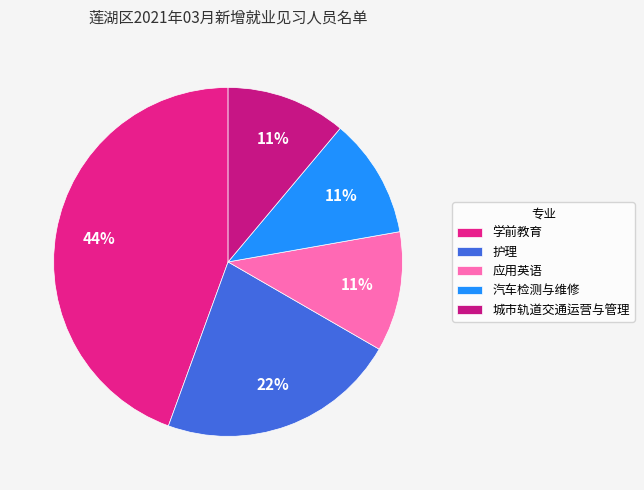

Between 应用英语 and 学前教育, which is larger?

学前教育